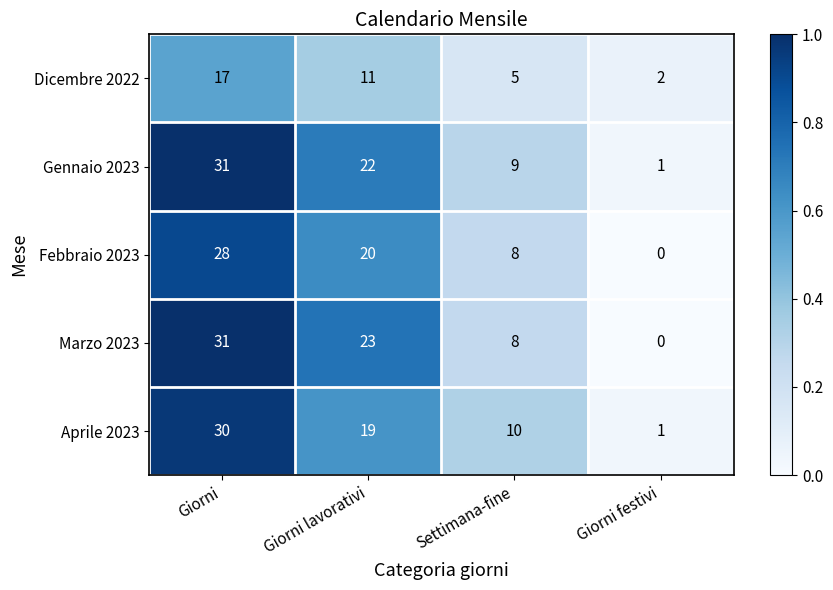

The Febbraio 2023 series shows 0 at Giorni festivi. True or false?

True